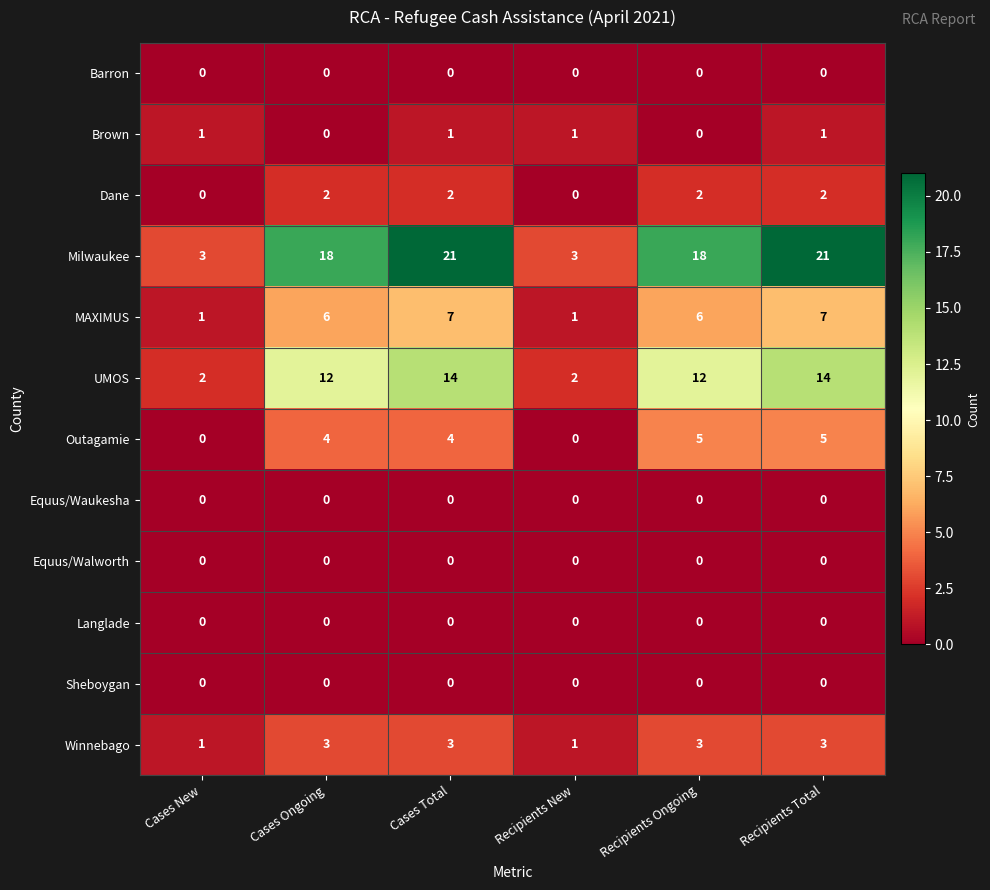

What is the spread (max minus min) of values at Cases Ongoing?

18